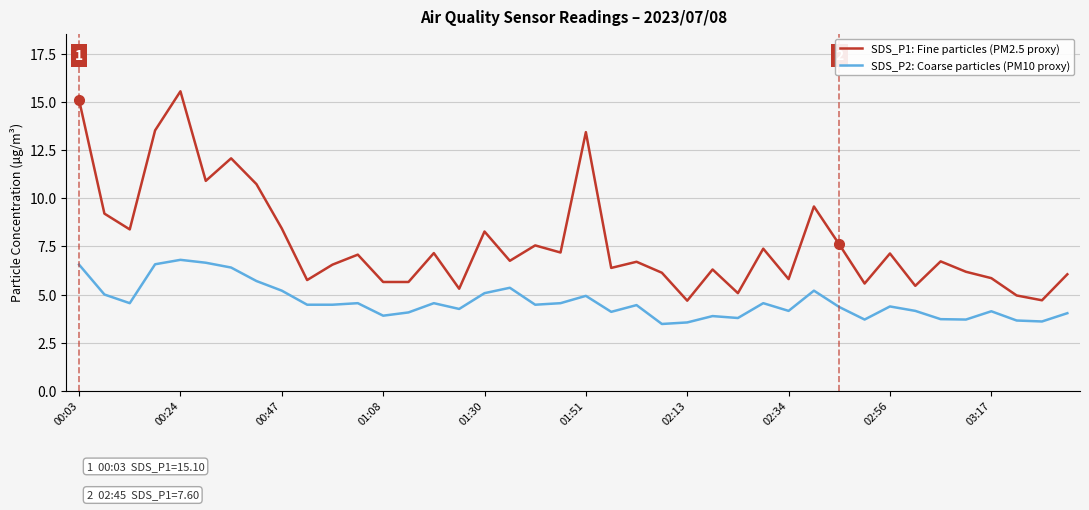

Rank the series by their average value, from lowest to highest.

SDS_P2: Coarse particles (PM10 proxy), SDS_P1: Fine particles (PM2.5 proxy)